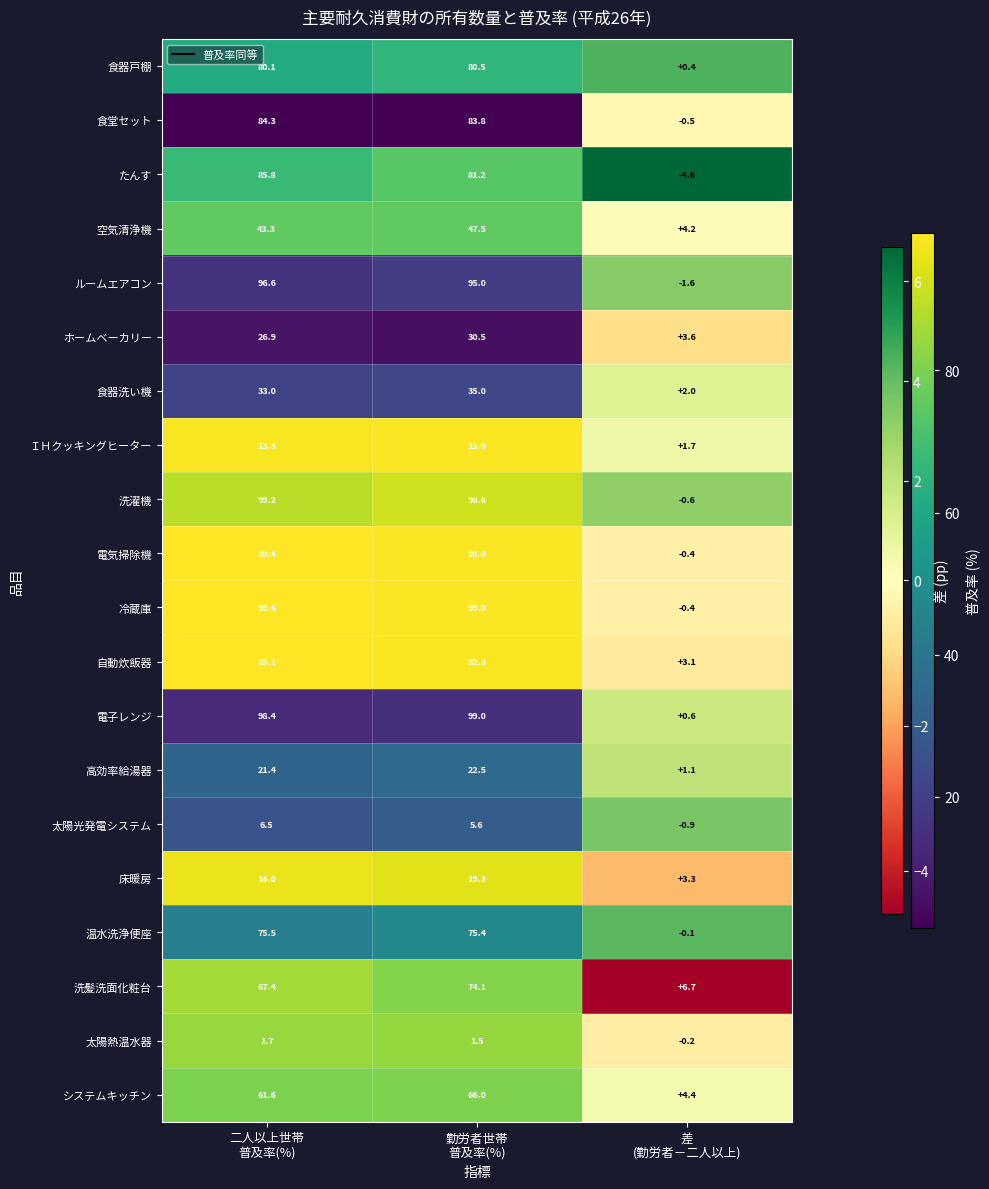

How many categories are shown in the chart?

2